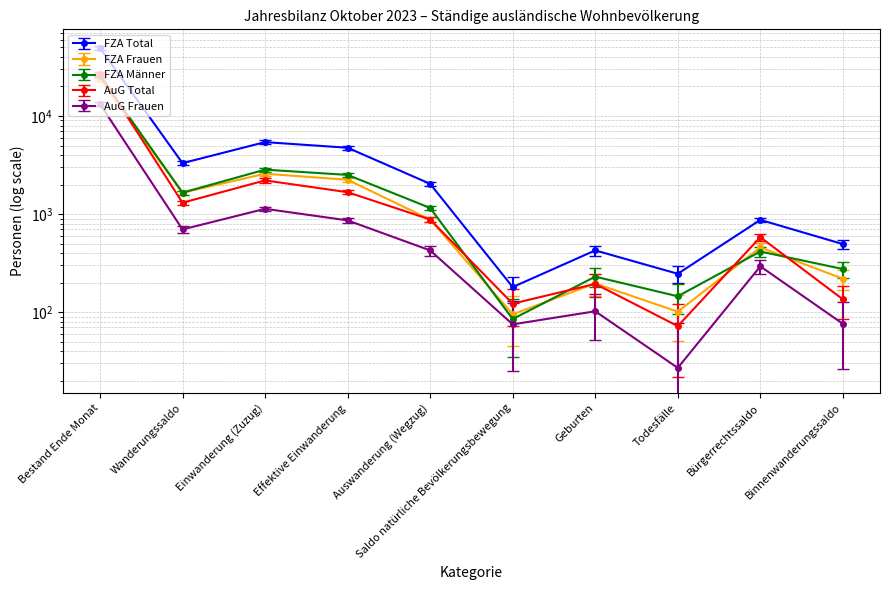

Where does the FZA Männer series first go above 829?

Bestand Ende Monat